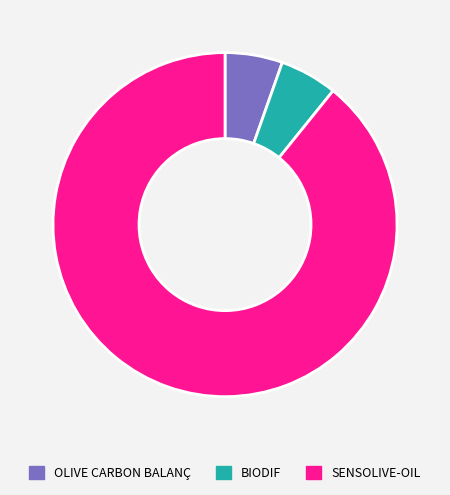

Does BIODIF account for over 50% of the chart?

No